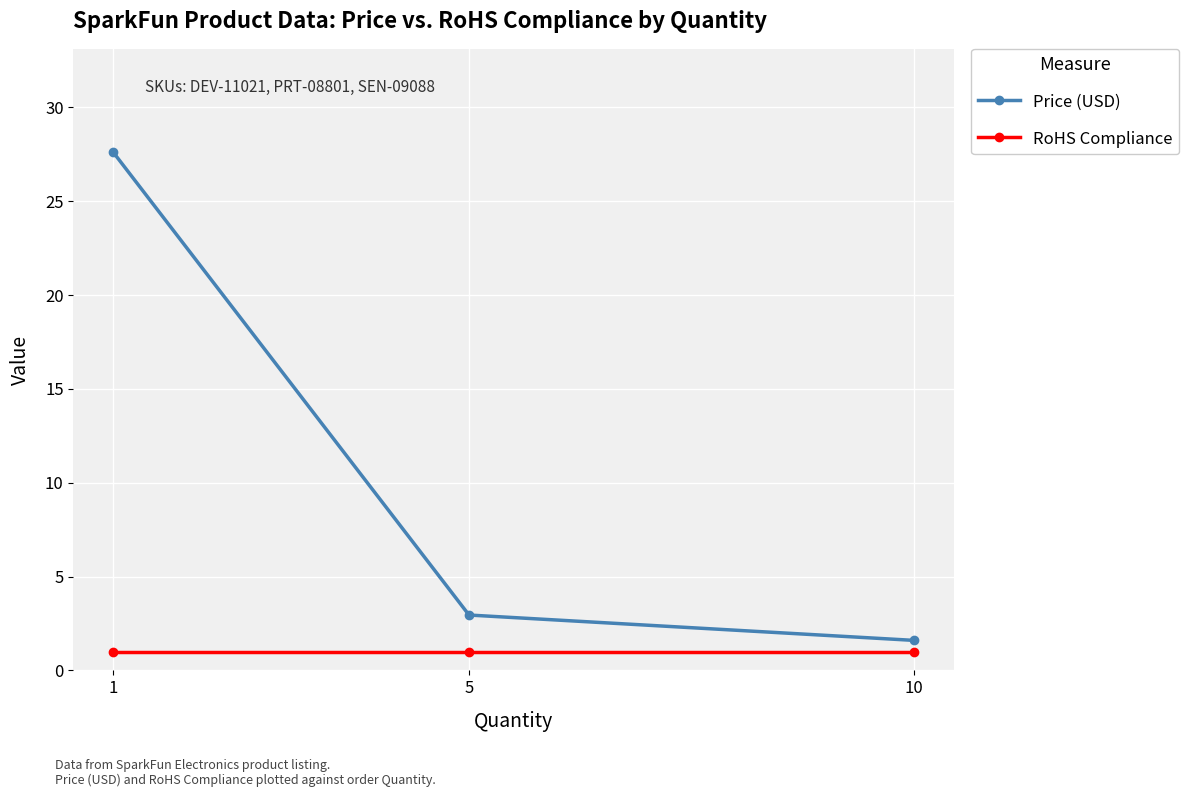

How many data points in Price (USD) are above 2?

2